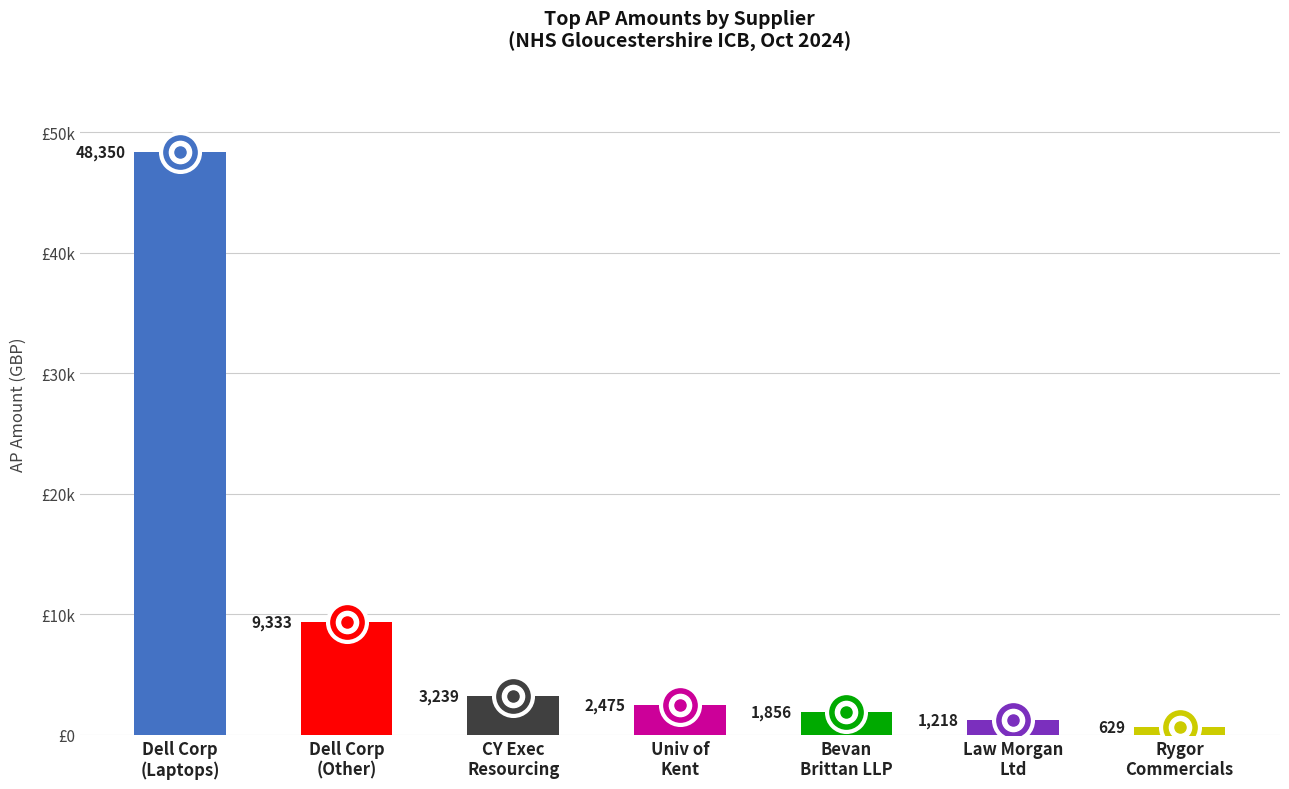

How many data points are above 2475?

3